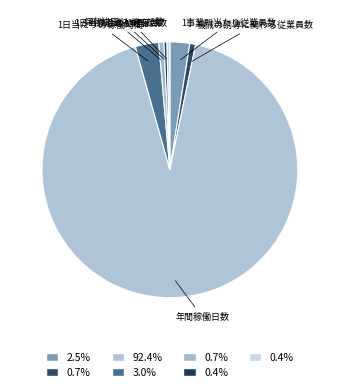

Count the number of slices in the pie.

7